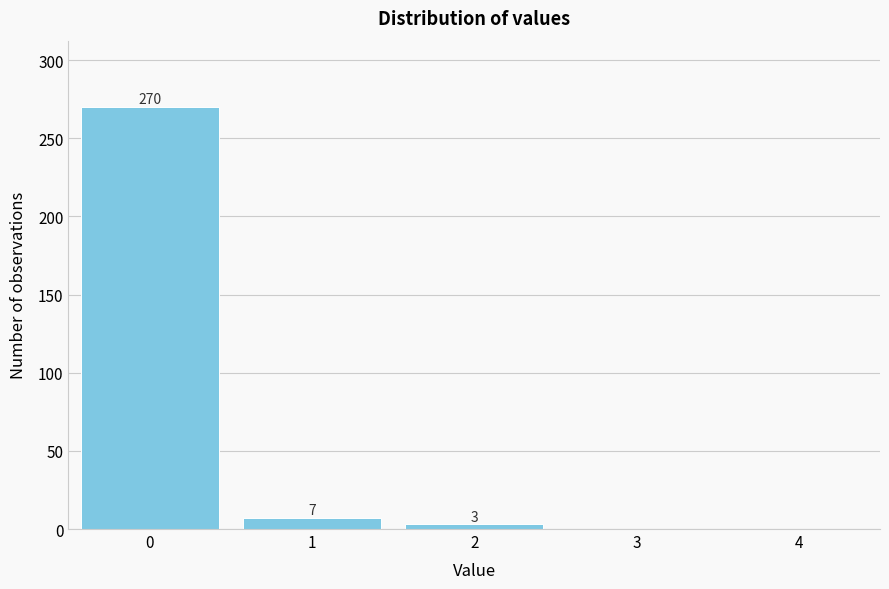

Reading left to right, what are all the values shown in this chart?

0=270	1=7	2=3	3=0	4=0